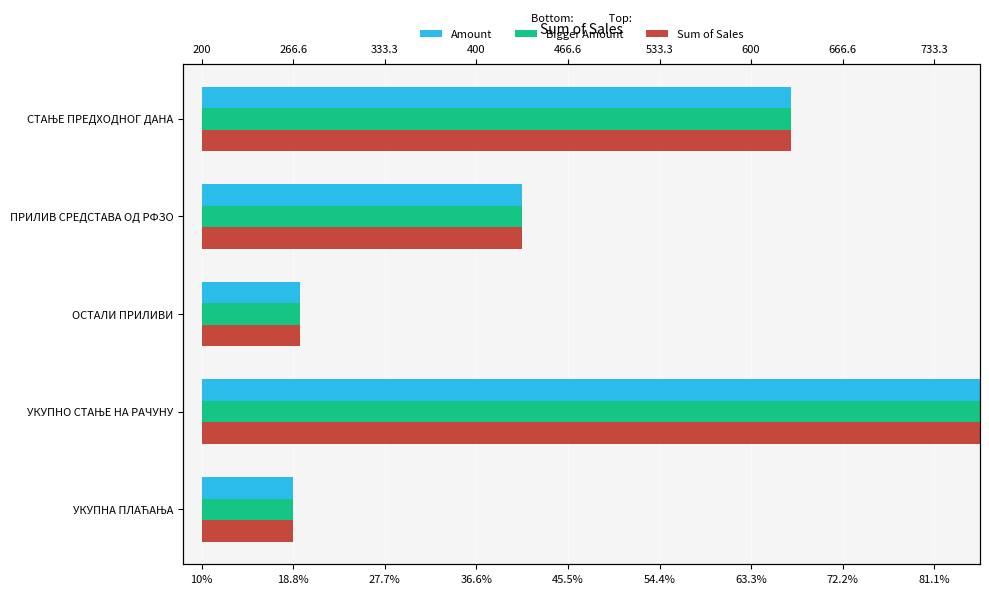

Are the bars horizontal?

Yes